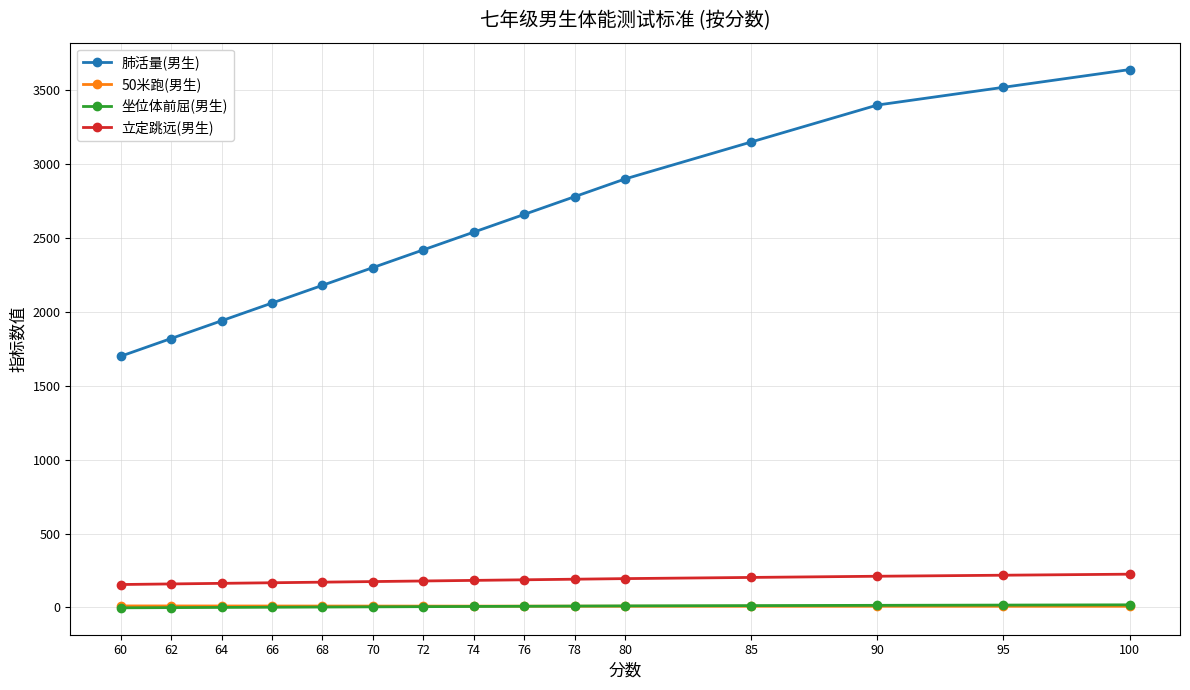

Between 78 and 66, which series saw the biggest shift?

肺活量(男生)